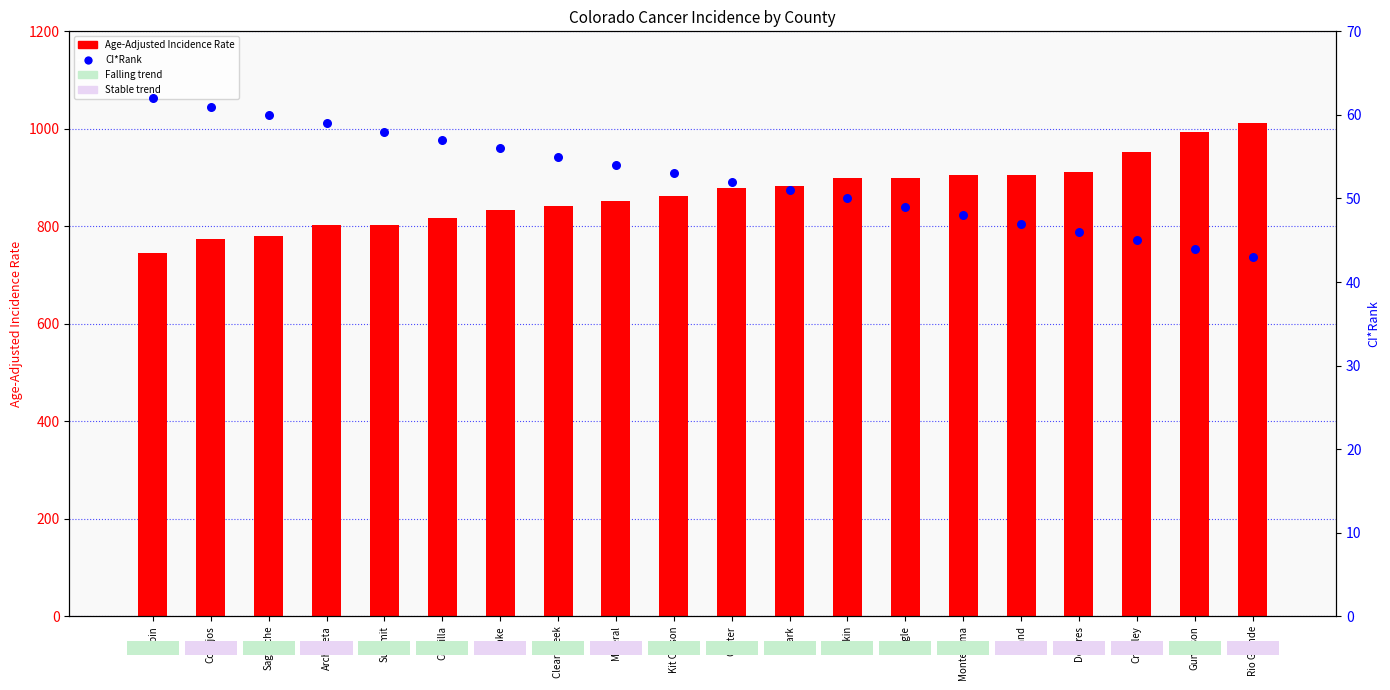

What is the total value across all series at Custer?

929.7